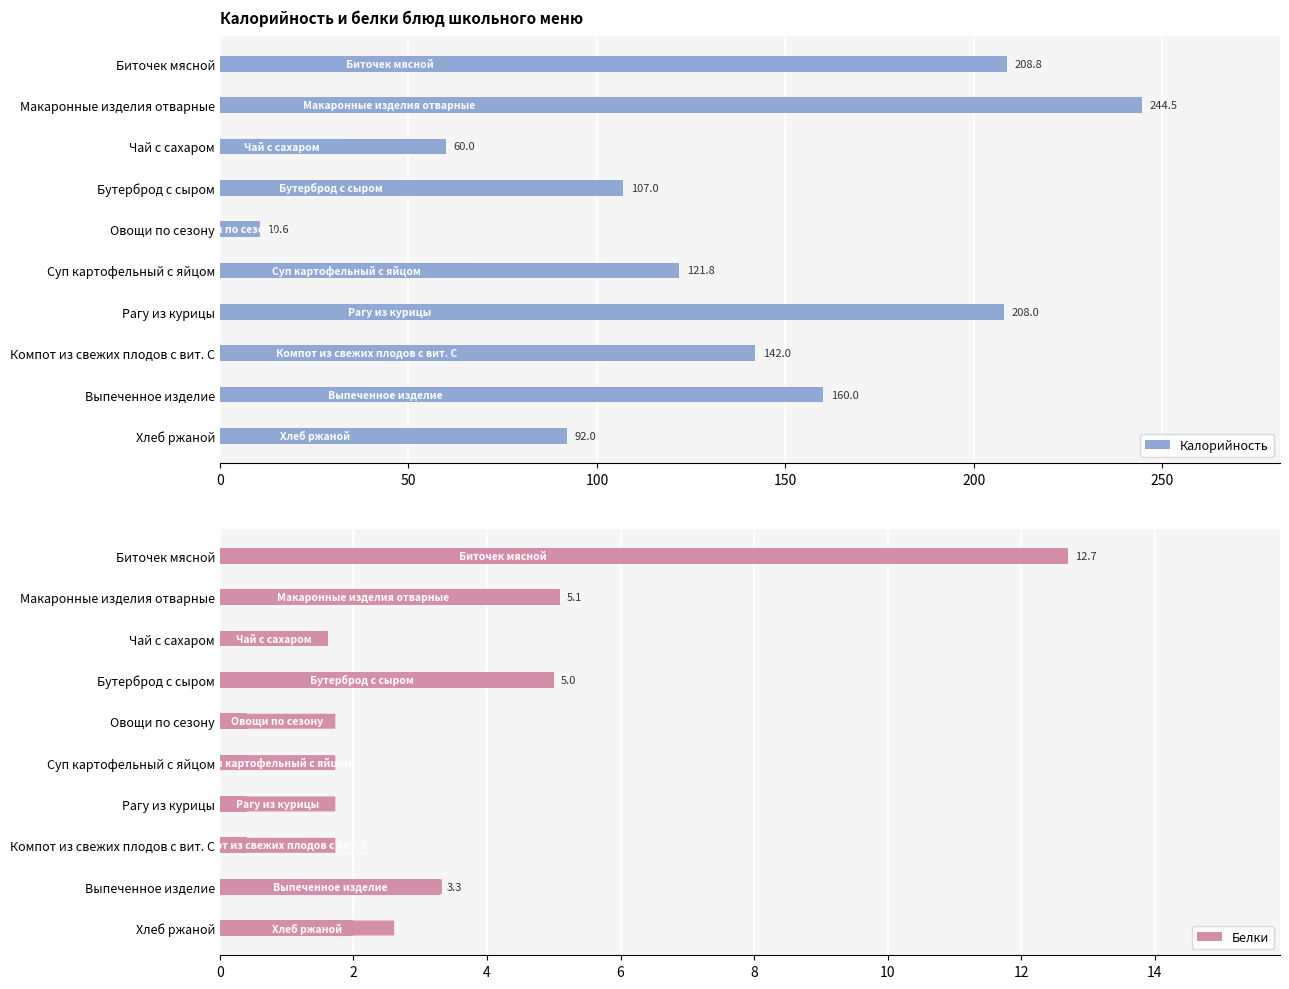

At which label does Калорийность reach its minimum?

Овощи по сезону